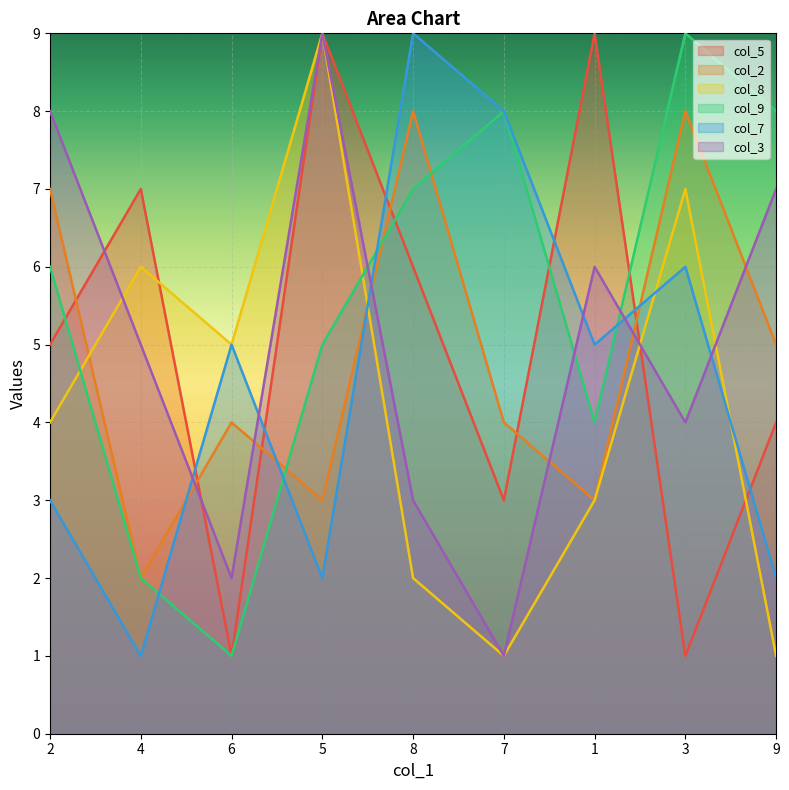

What is the lowest value of the col_5 series?

1